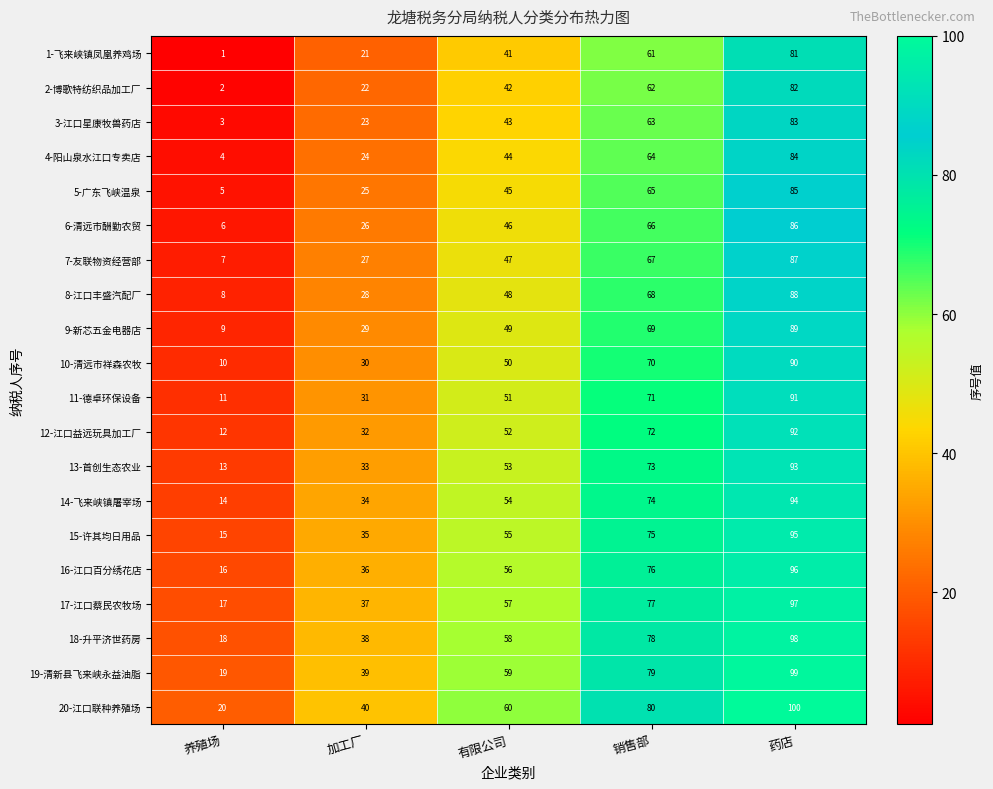

List the labels in order of 3-江口星康牧兽药店 value, largest first.

药店, 销售部, 有限公司, 加工厂, 养殖场